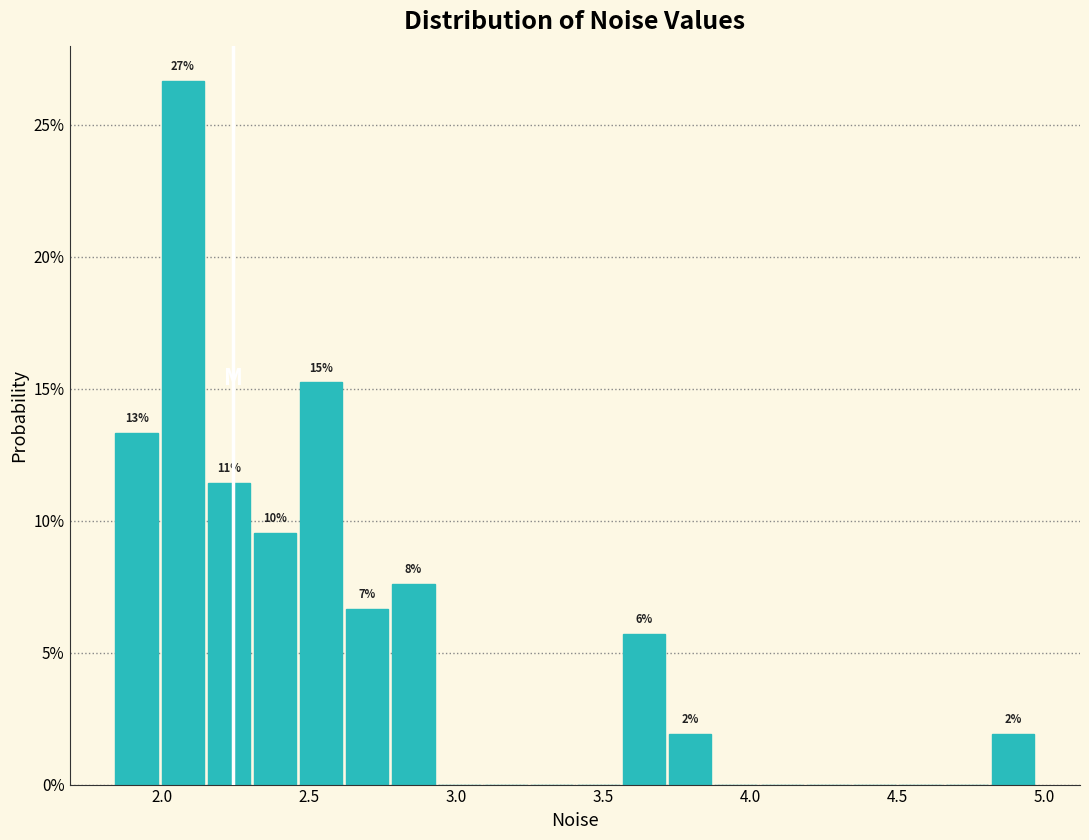

Read against the x-axis, roughly where is the centre of the tallest bar?

2.05